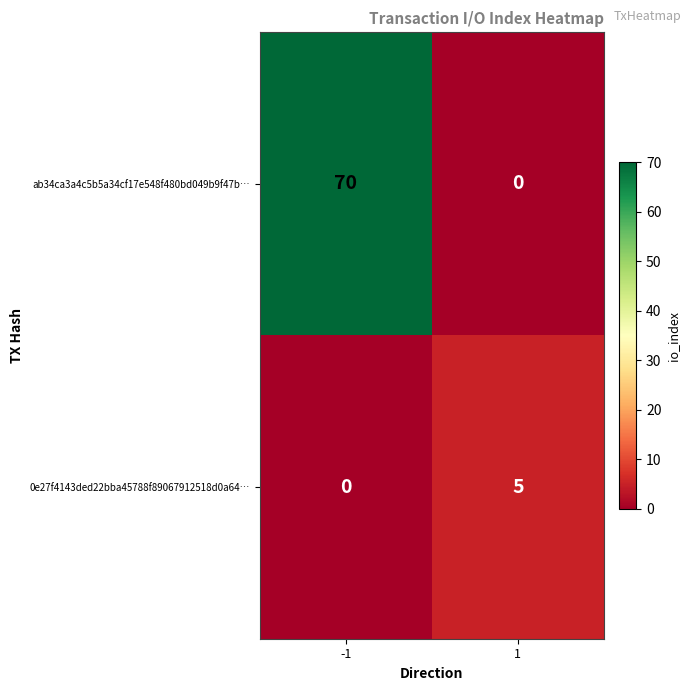

Rank the series at -1 from lowest to highest value.

0e27f4143ded22bba45788f89067912518d0a64…, ab34ca3a4c5b5a34cf17e548f480bd049b9f47b…